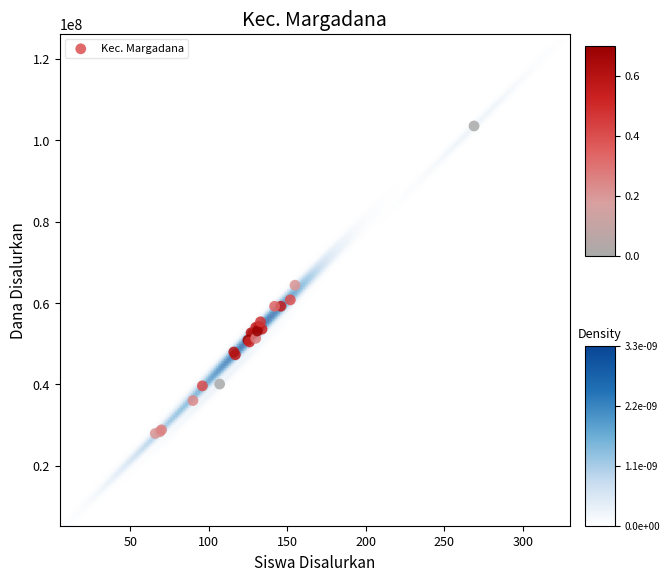

What Y value in the scatter plot is closest to 65700000?

64350000